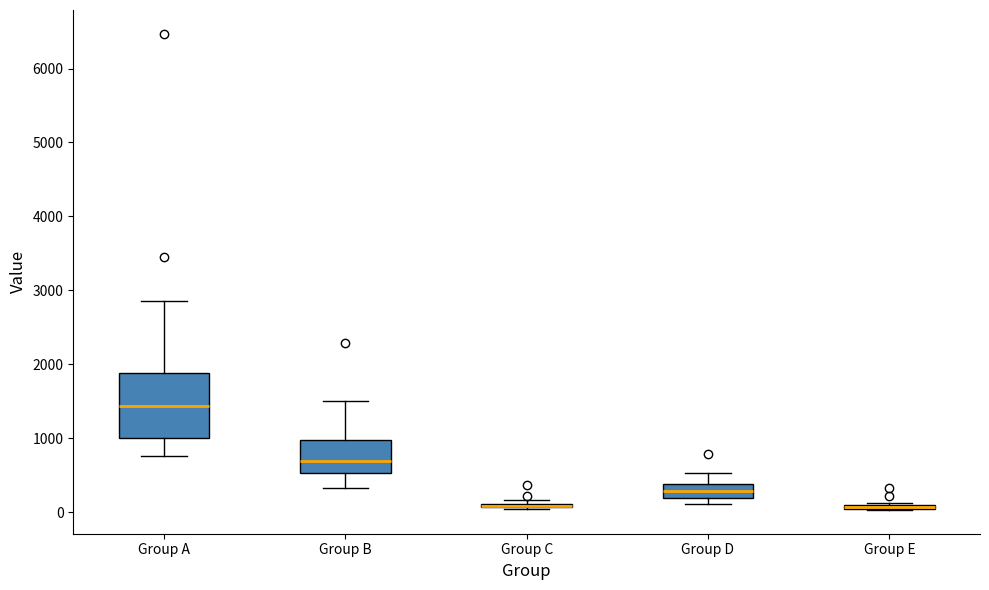

Where is the upper edge of the box for Group E on the y-axis? The values are not printed on the chart, so give them approximately, as read against the axis.

100